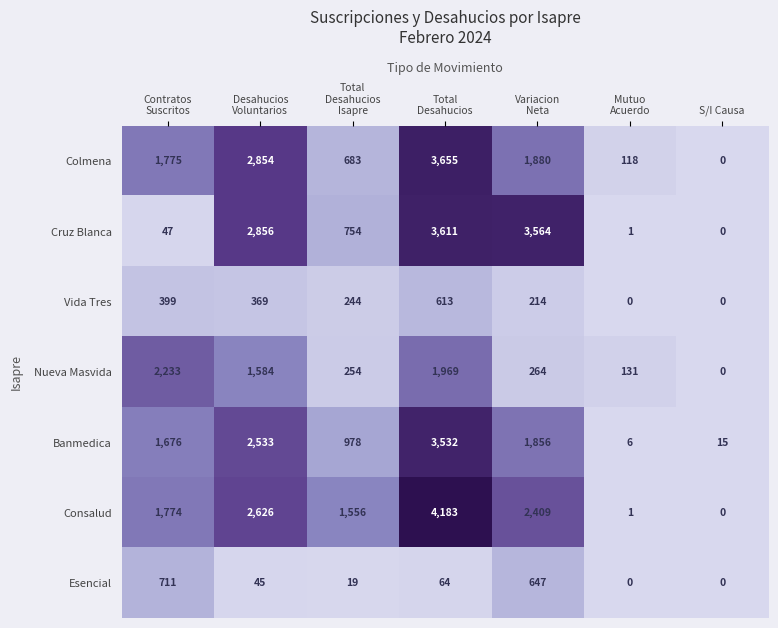

What is the highest value of the Consalud series?

4183